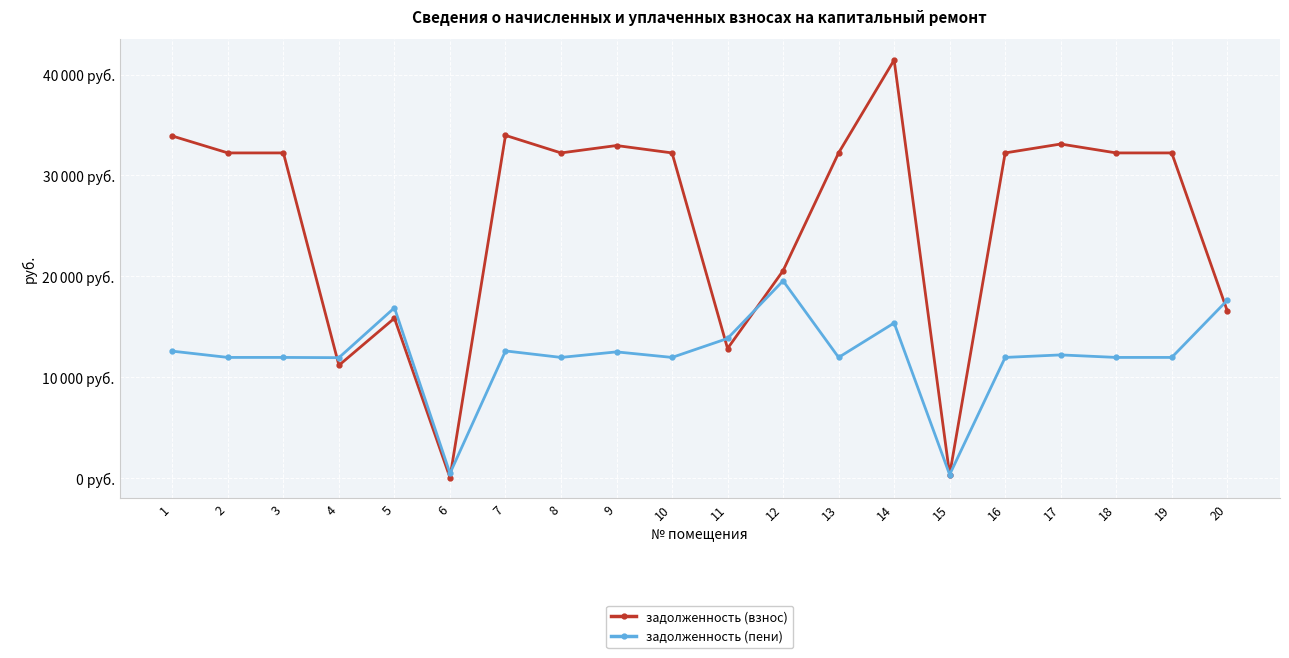

What is the difference between the задолженность (взнос) values at 4 and 2?

21072.2